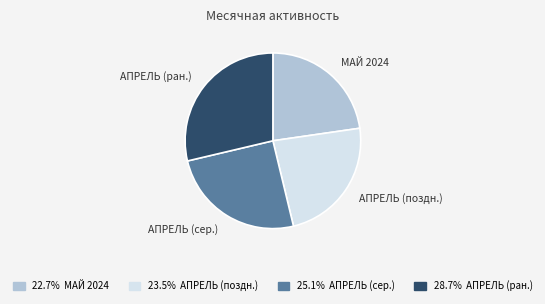

Which category has the biggest portion of the pie?

АПРЕЛЬ (ран.)